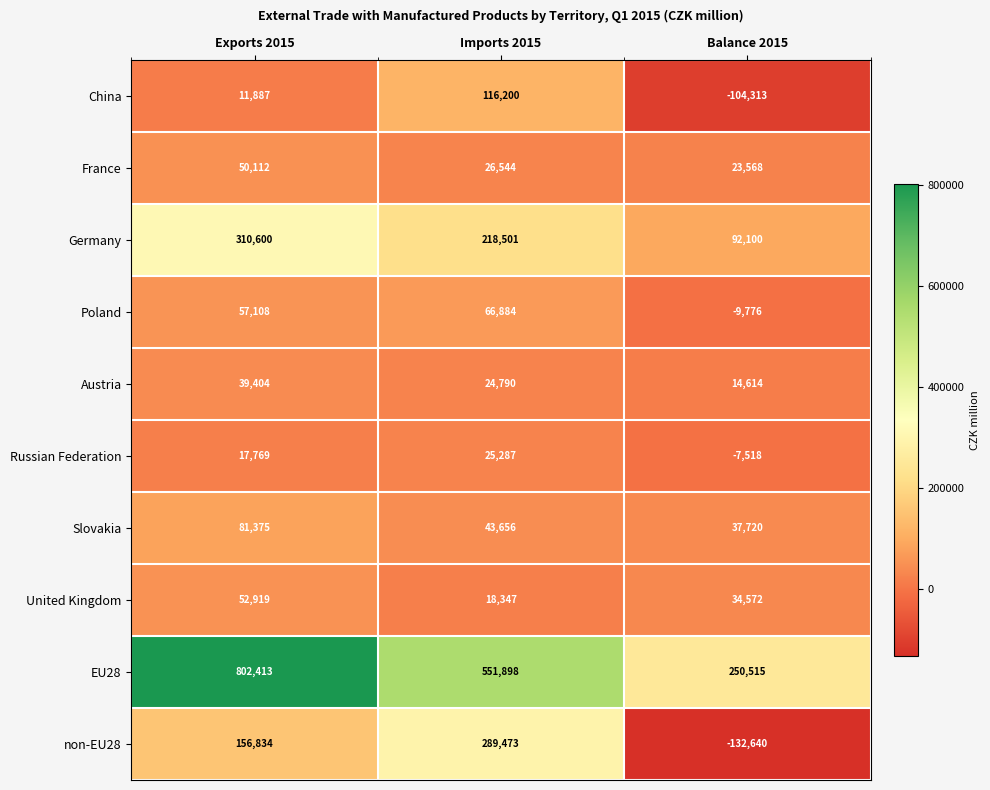

At which category does the chart reach its minimum across all series?

Balance 2015